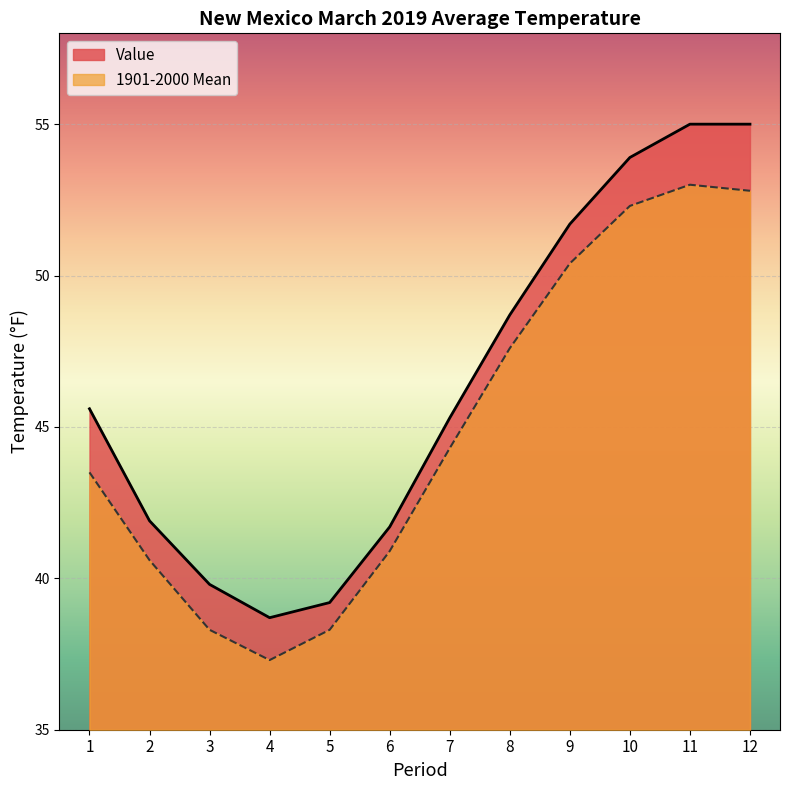

True or false: Value has a value of 48.7 at 8.

True